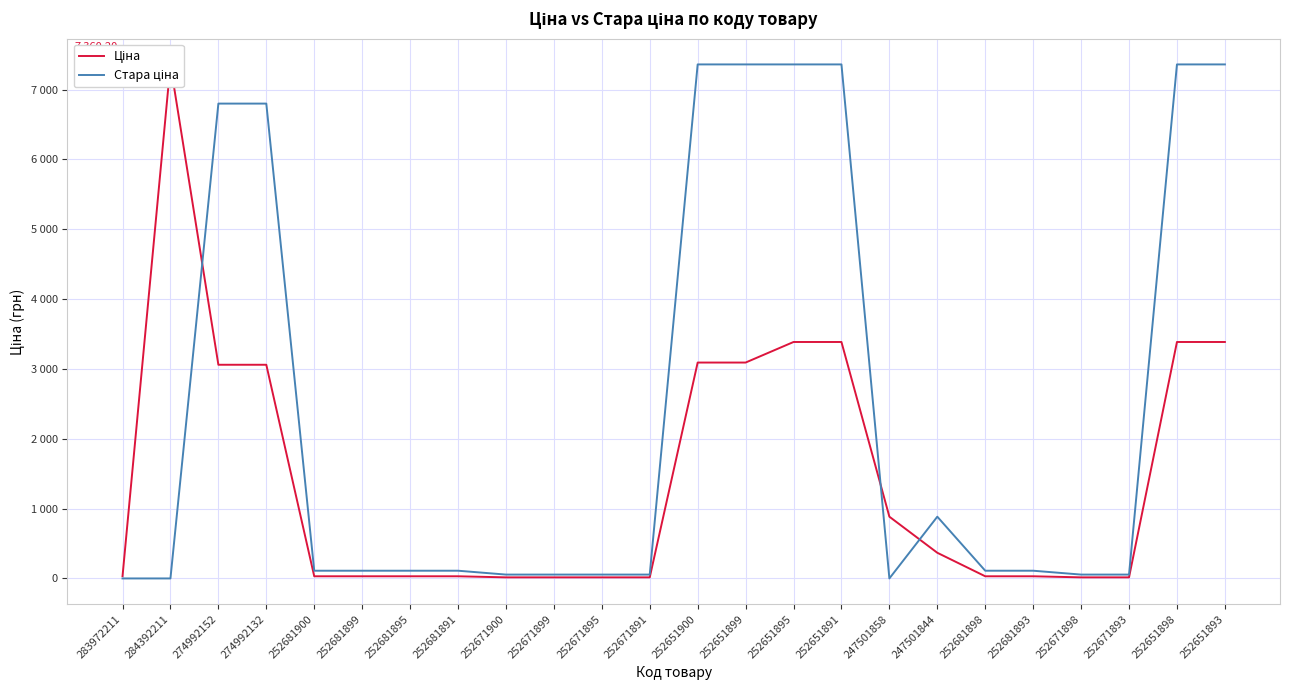

What is the maximum value shown in the chart?

7360.2